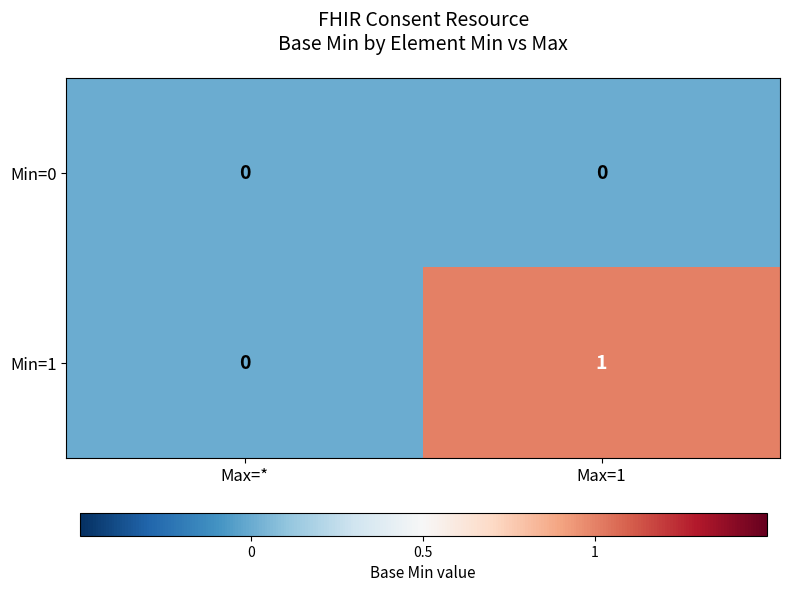

Reading right to left, extract all data points from this chart.

Min=0: Max=1=0	Max=*=0
Min=1: Max=1=1	Max=*=0